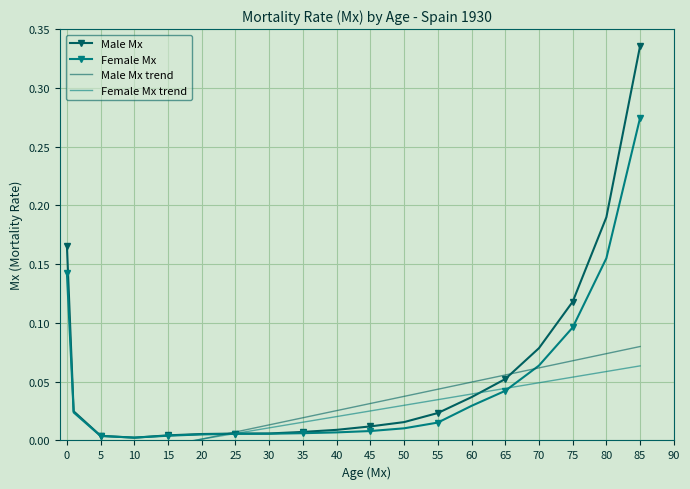

Is it true that Female Mx equals 0.0 at 10?

True